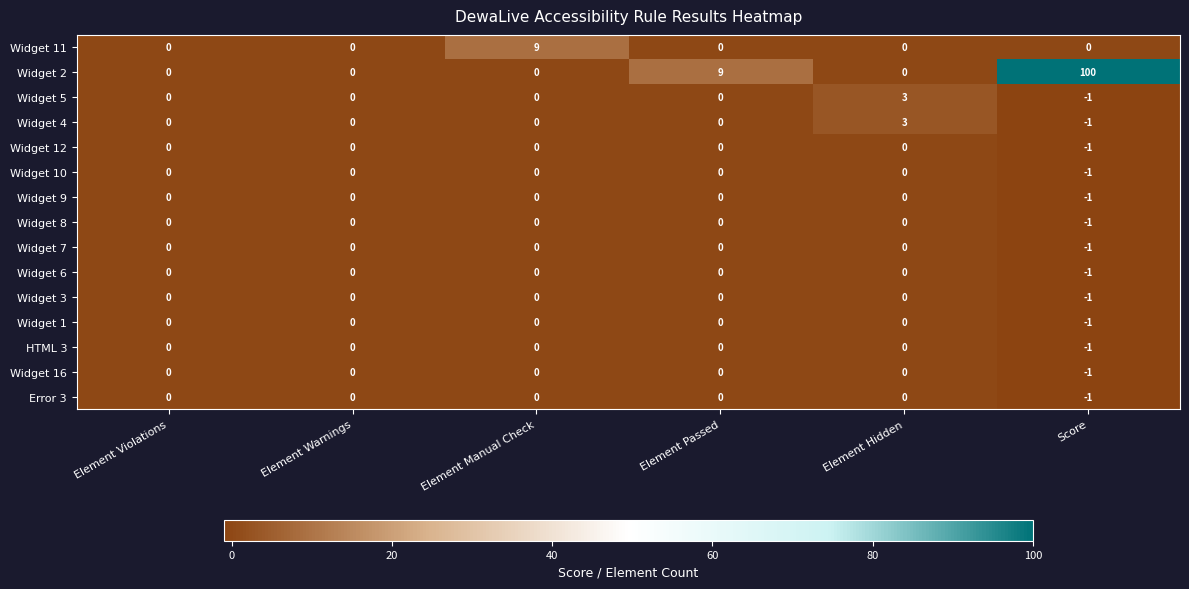

The Widget 5 series shows 0 at Element Passed. True or false?

True